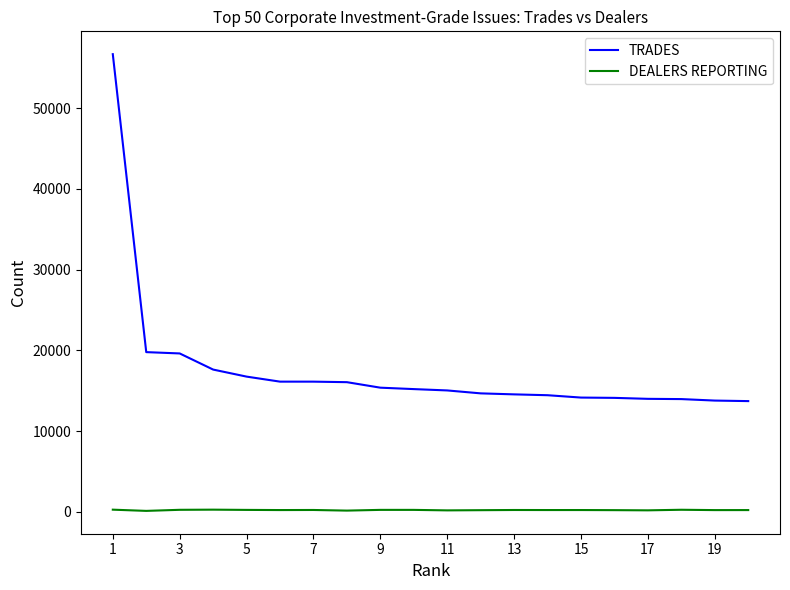

List the series in order of their peak value, highest first.

TRADES, DEALERS REPORTING